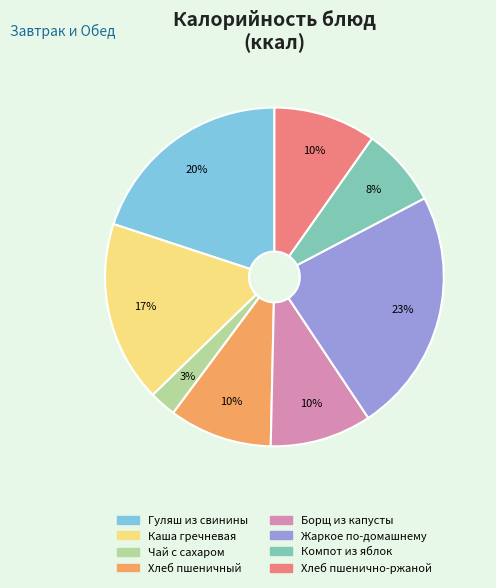

What percentage is the Жаркое по-домашнему slice, to the nearest percent?

23%